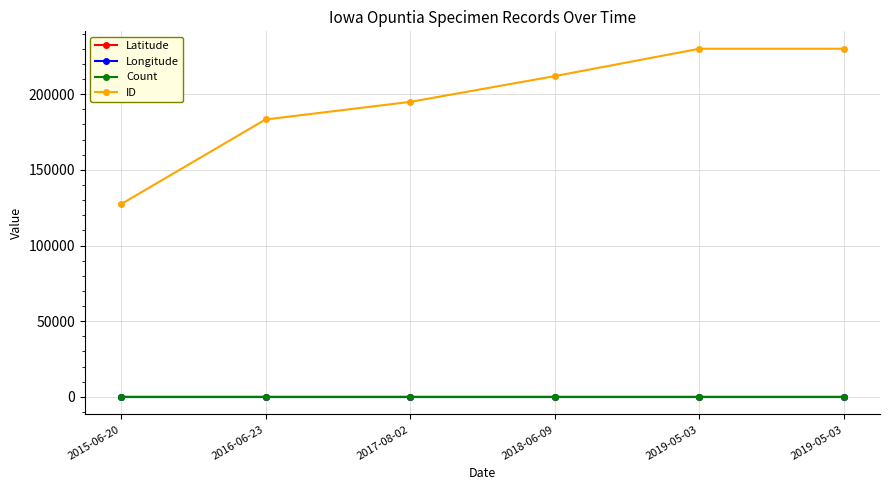

What are all the series names shown in the legend?

Latitude, Longitude, Count, ID